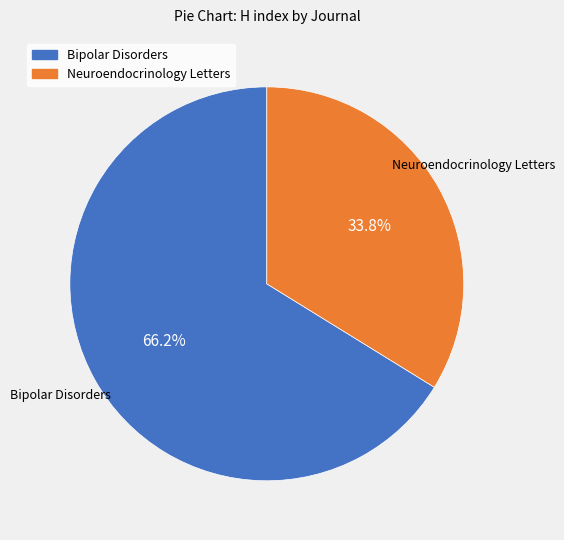

What percentage is the Bipolar Disorders slice, to the nearest percent?

66%